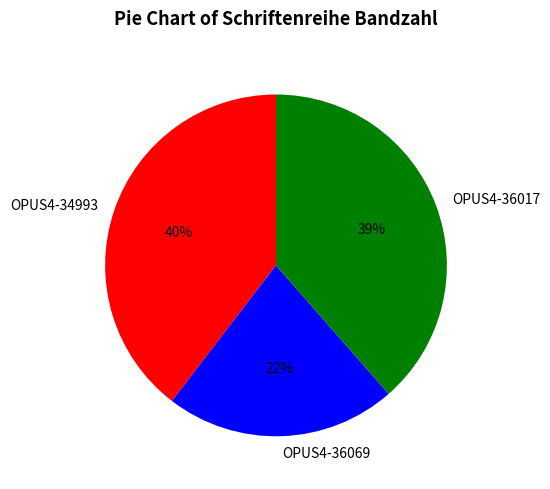

Does any single category account for the majority?

No